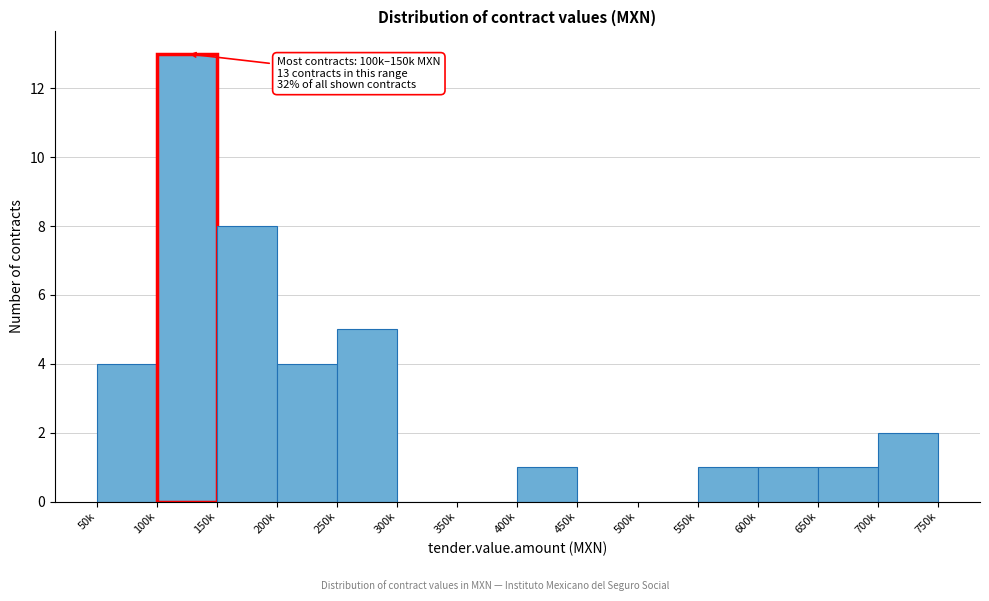

Reading right to left, extract all data points from this chart.

700k=2	650k=1	600k=1	550k=1	500k=0	450k=0	400k=1	350k=0	300k=0	250k=5	200k=4	150k=8	100k=13	50k=4